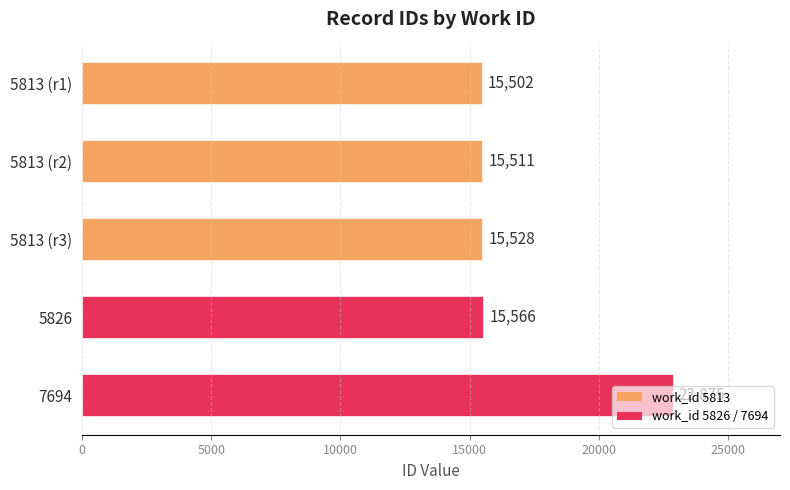

The chart shows a value of 4683 at 5826. True or false?

False